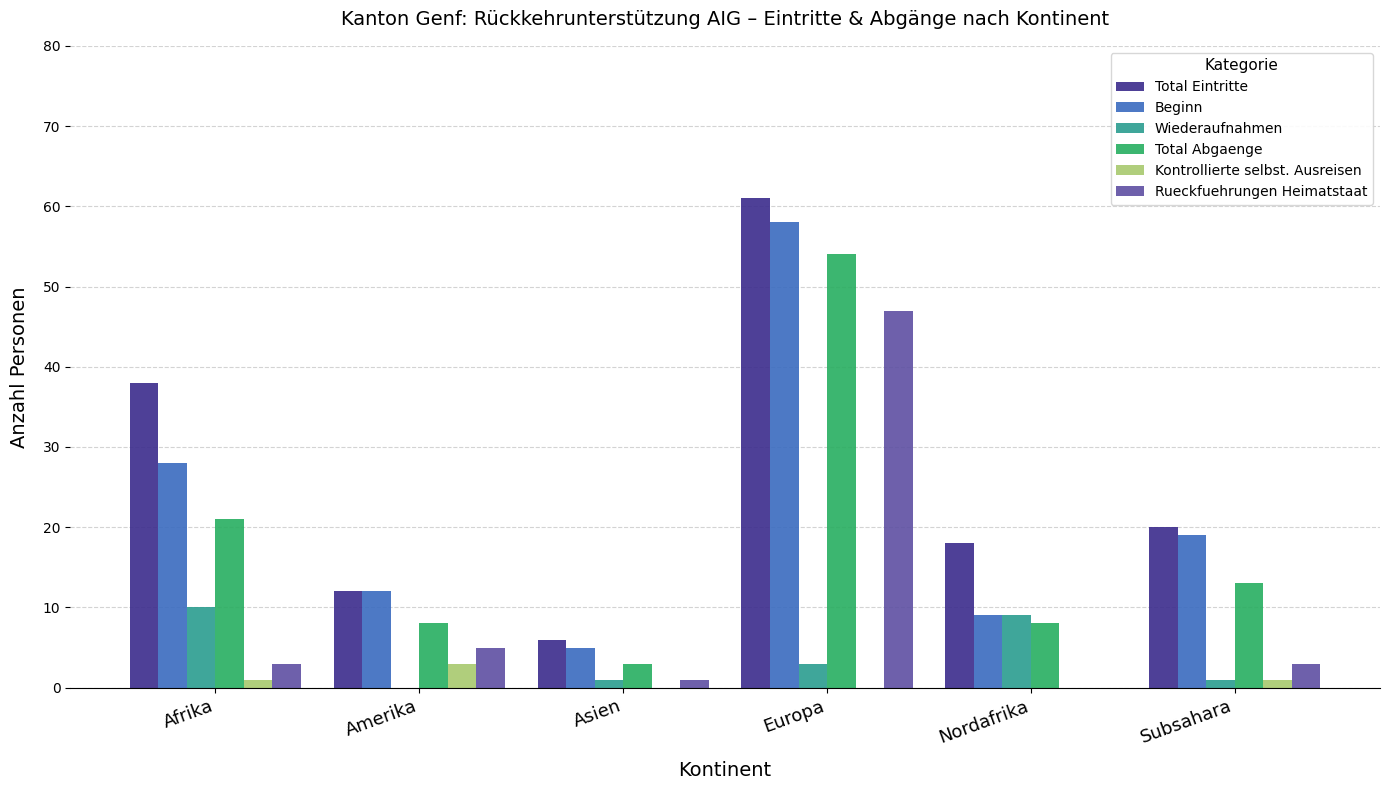

At which label does Total Abgaenge reach its peak?

Europa